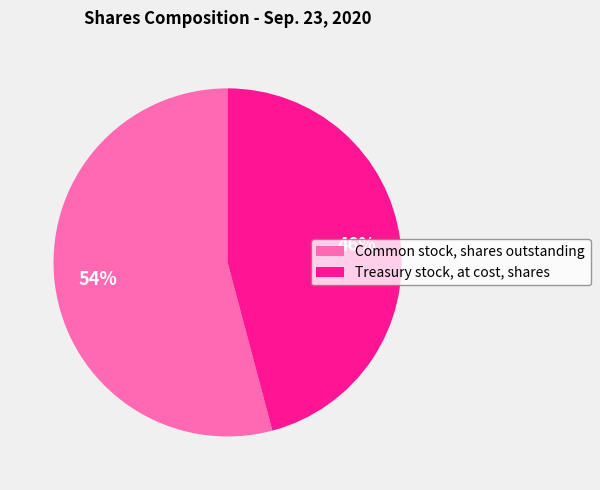

To the nearest percent, what percentage of the pie is Treasury stock, at cost, shares?

46%